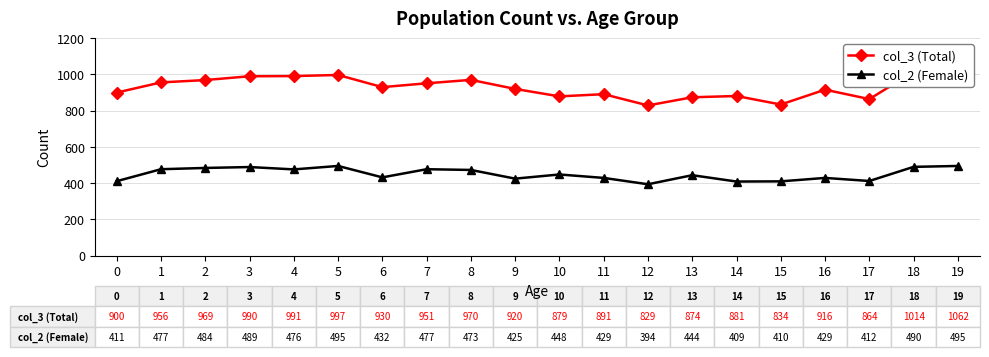

Which series has the largest total across all categories?

col_3 (Total)